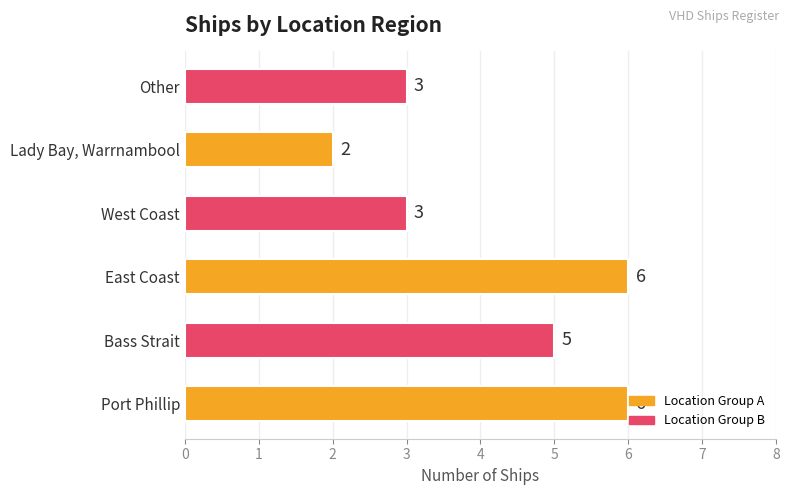

Are the bars grouped side by side (vs. stacked)?

No